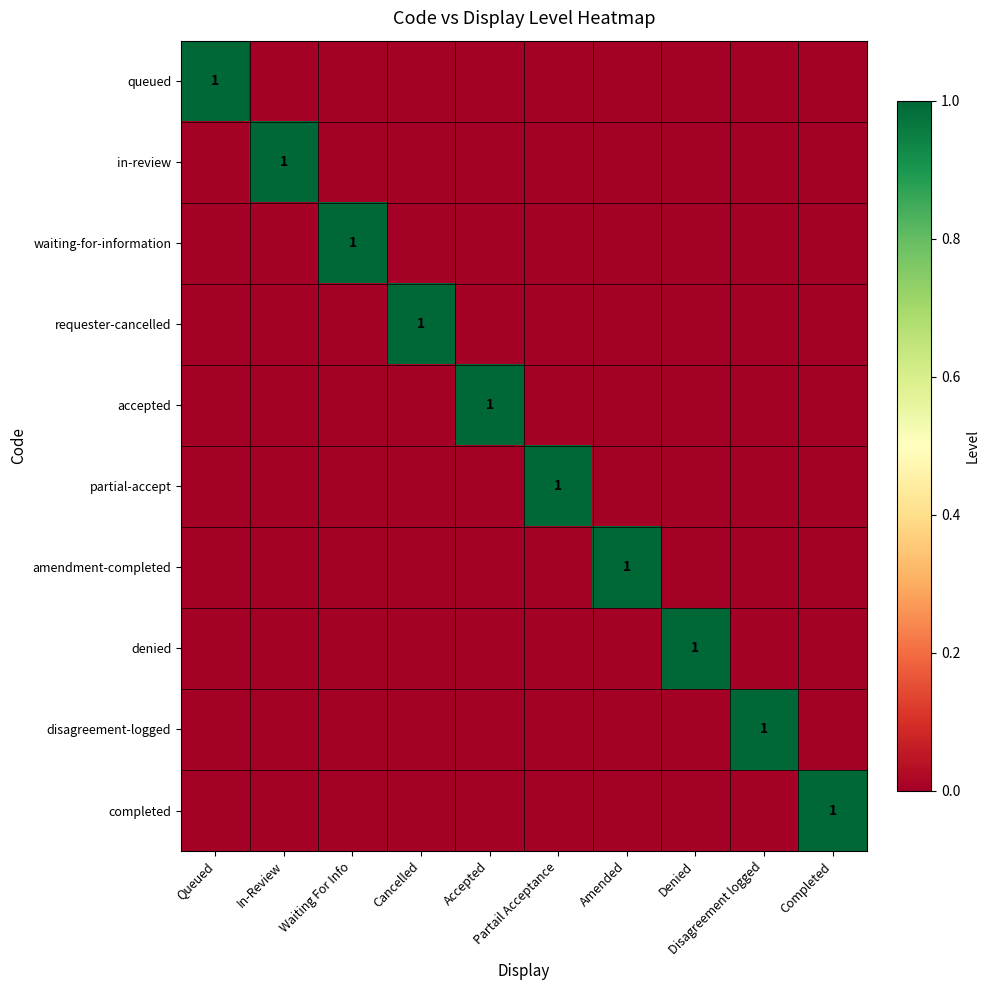

Rank the categories by amendment-completed value from lowest to highest.

Queued, In-Review, Waiting For Info, Cancelled, Accepted, Partail Acceptance, Denied, Disagreement logged, Completed, Amended